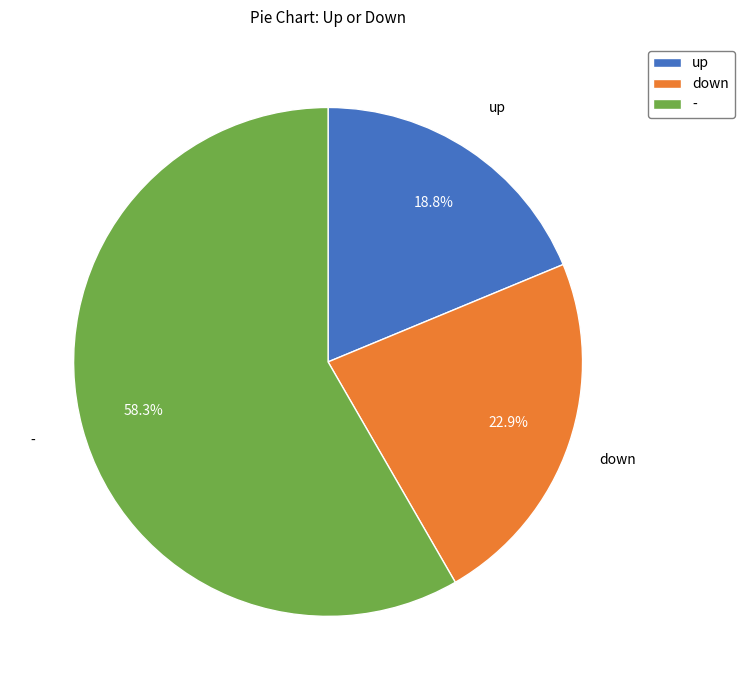

Is the sum of up and - greater than half?

Yes